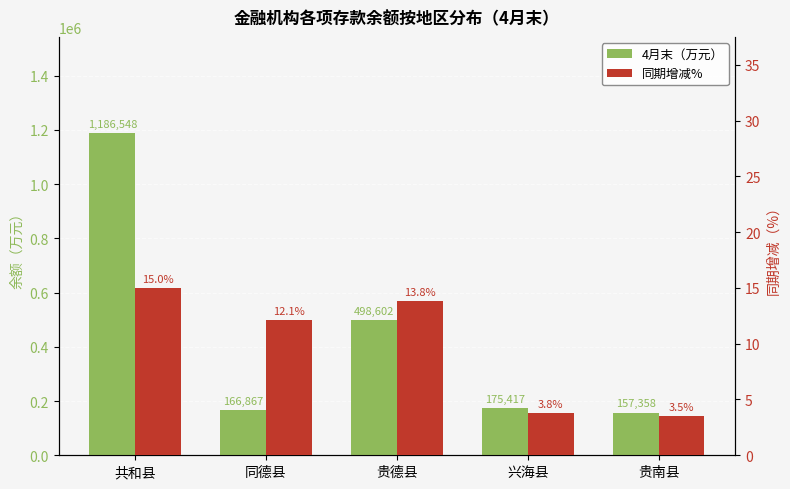

The 4月末（万元） series shows 157358.0 at 贵南县. True or false?

True